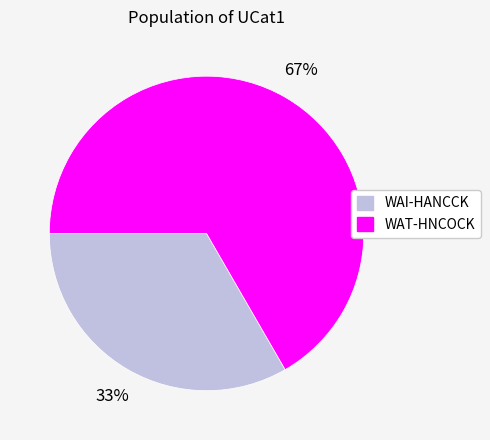

To the nearest percent, what percentage of the pie is WAT-HNCOCK?

67%